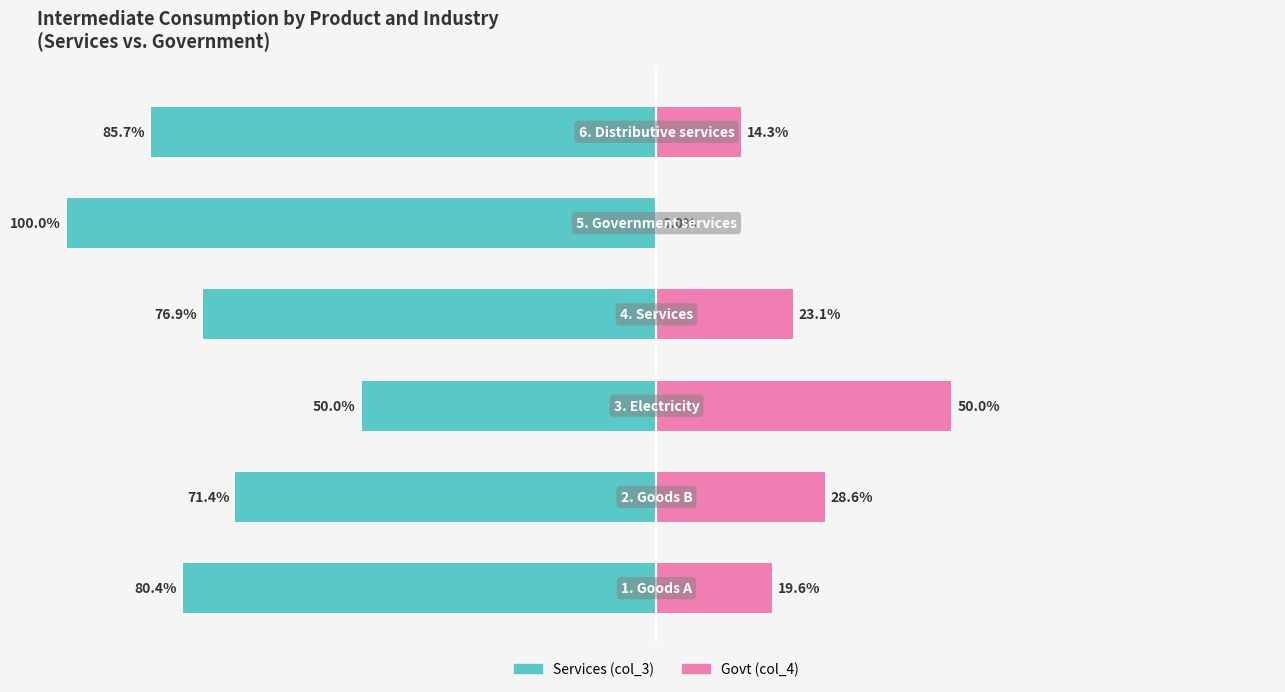

Between 3 and 4, which series saw the biggest shift?

Govt (col_4)